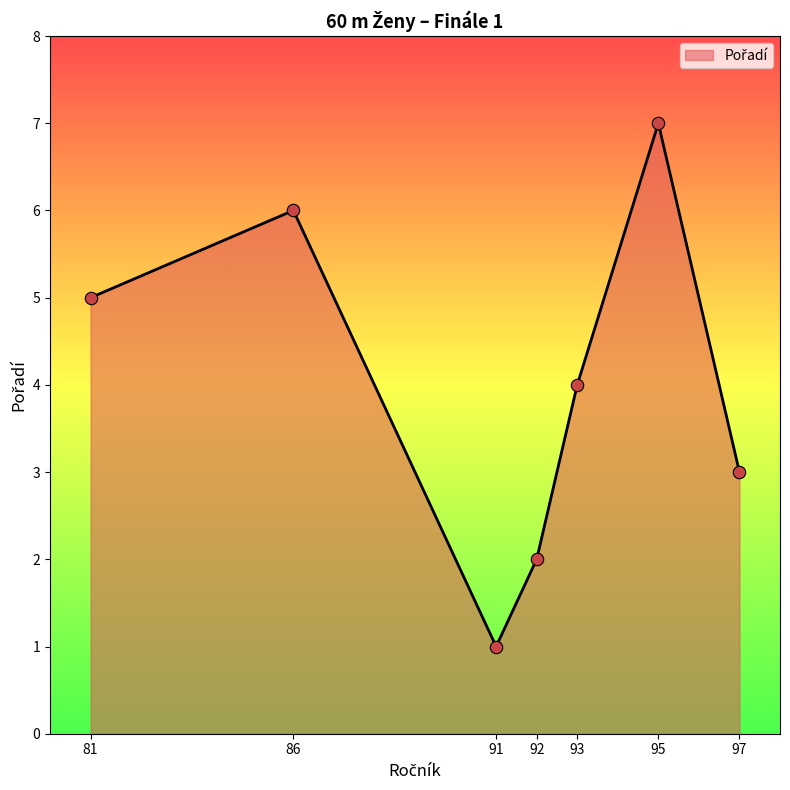

Which has a higher value, 93 or 86?

86